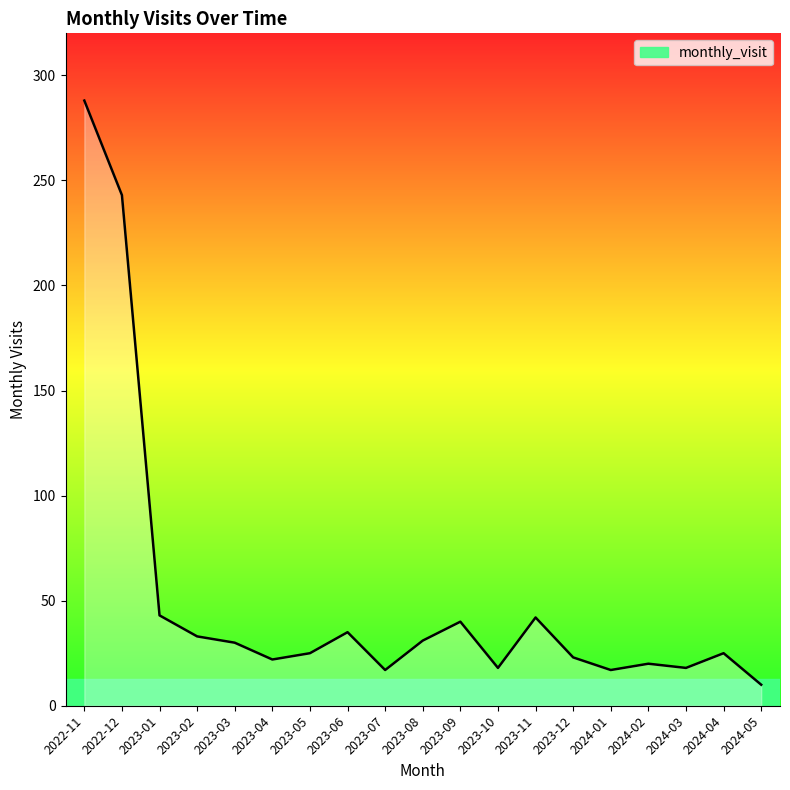

What is the change in value from 2023-04 to 2023-11?

+20